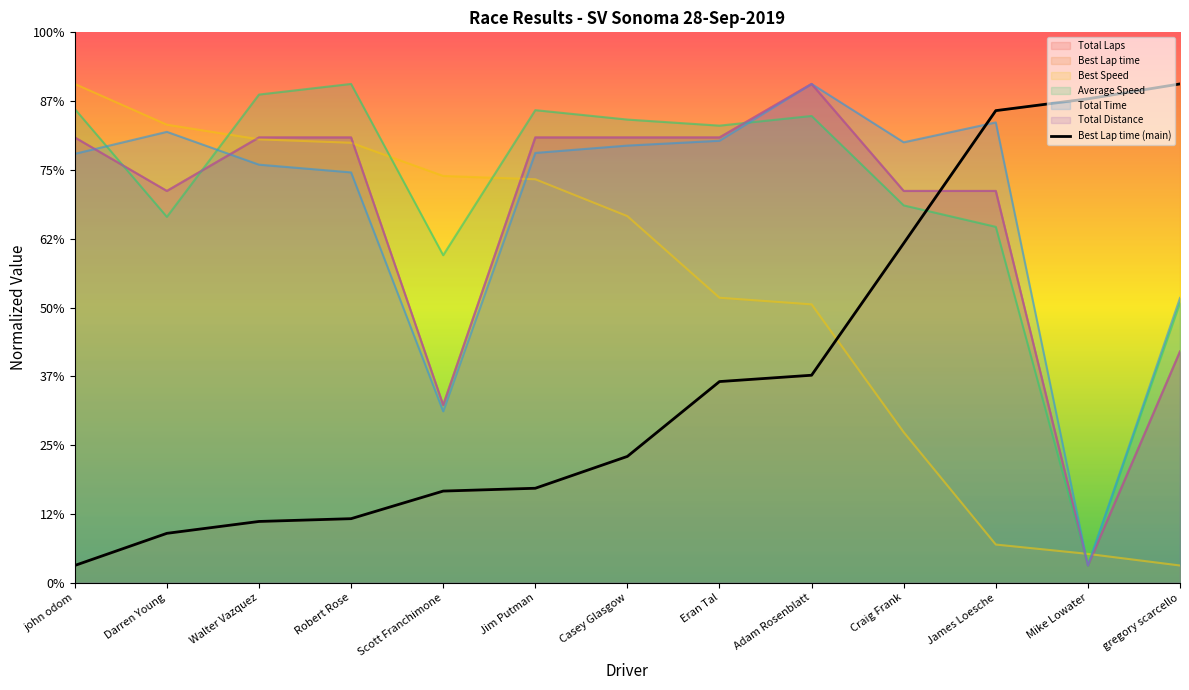

At which category does the chart reach its peak across all series?

gregory scarcello